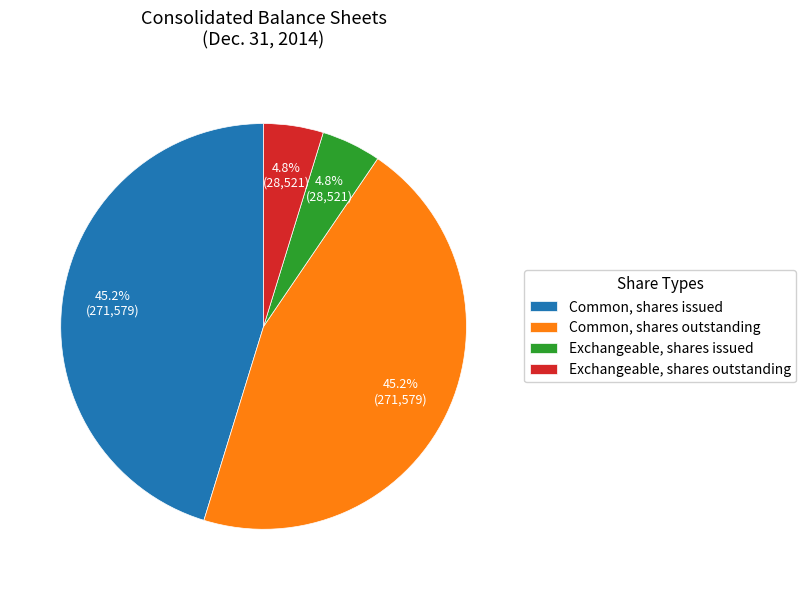

What percentage do Exchangeable, shares issued and Common, shares outstanding together represent?

50.0%